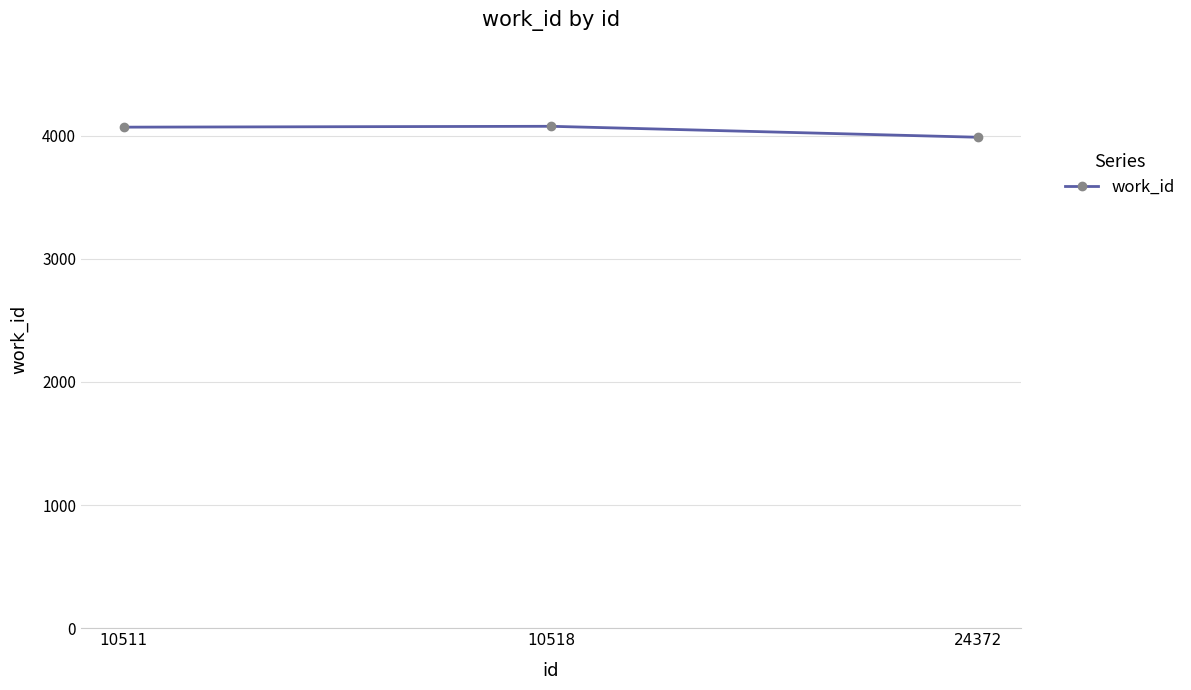

Approximately how many times larger is the value at 10518 compared to 24372?

1.0